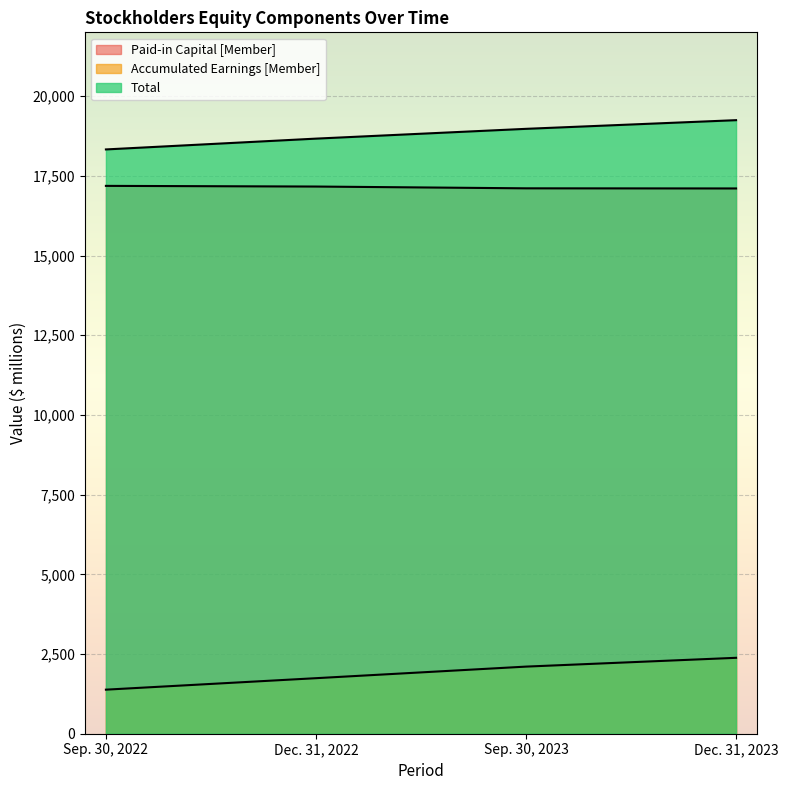

The Accumulated Earnings [Member] series shows 2105 at Sep. 30, 2023. True or false?

True